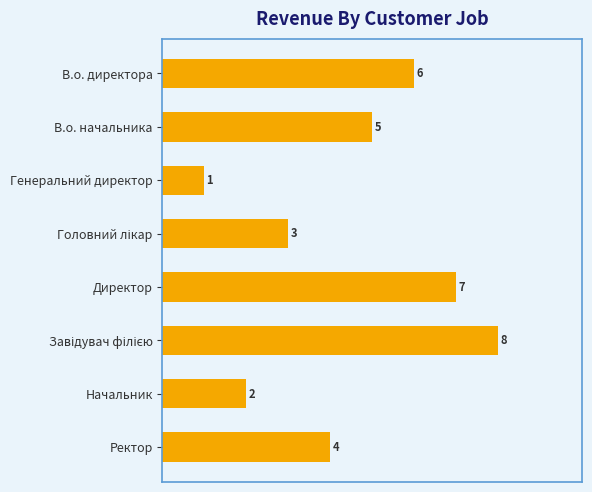

What is the greatest value displayed?

8